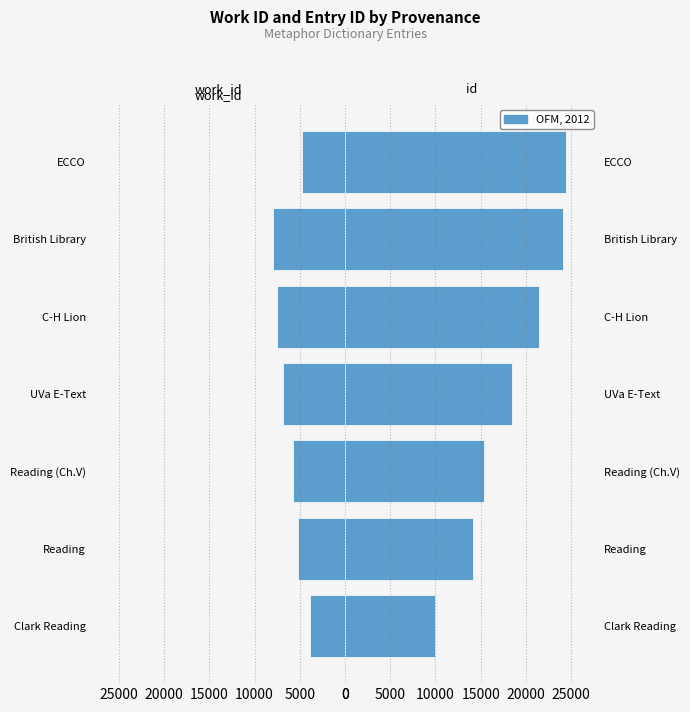

Which series changed the most between Clark Reading and Reading (Ch.V)?

id